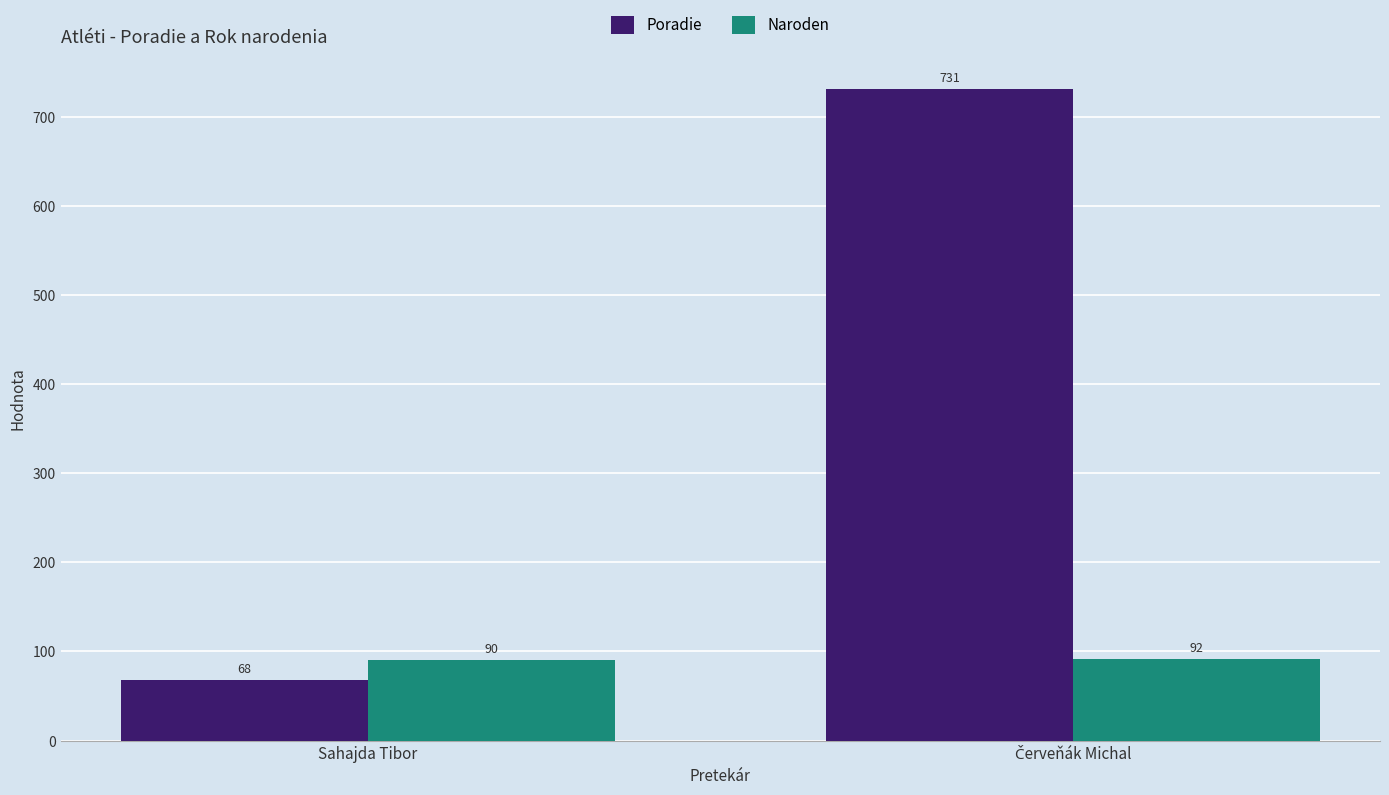

Which series has the largest total across all categories?

Poradie